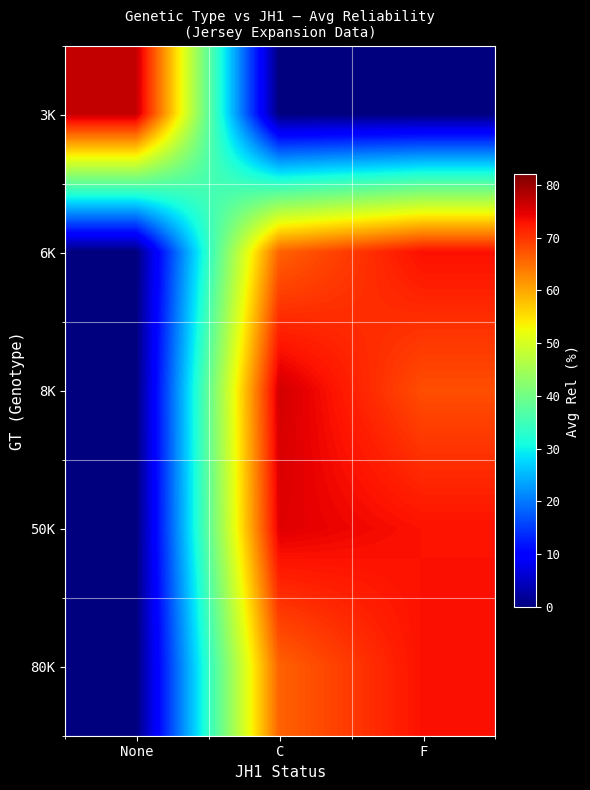

Which category has the highest value across all series?

None